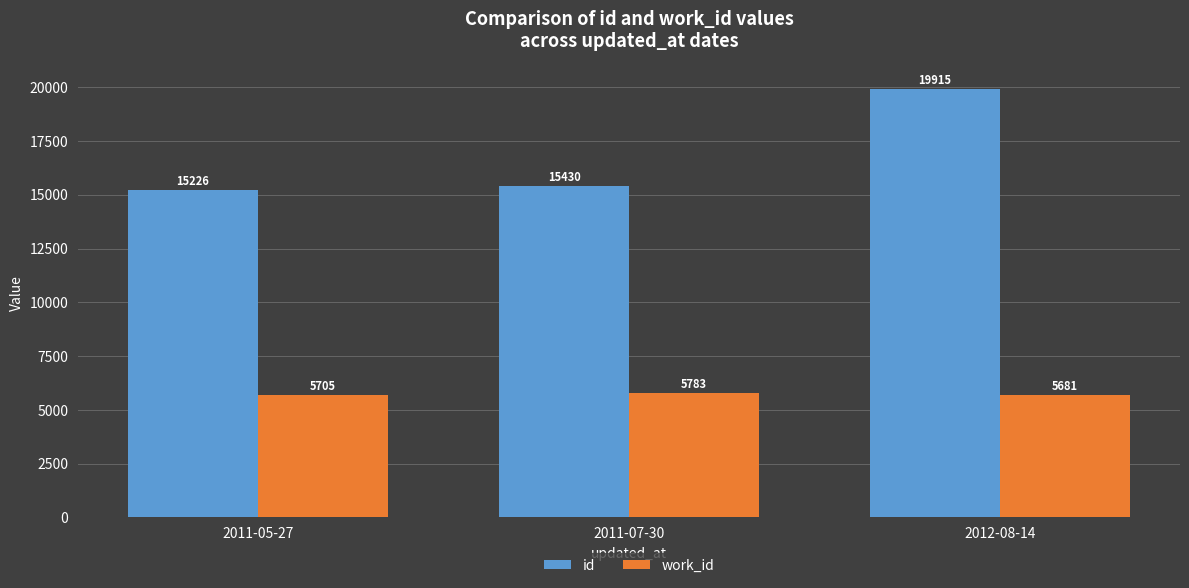

Read the id value at 2012-08-14.

19915